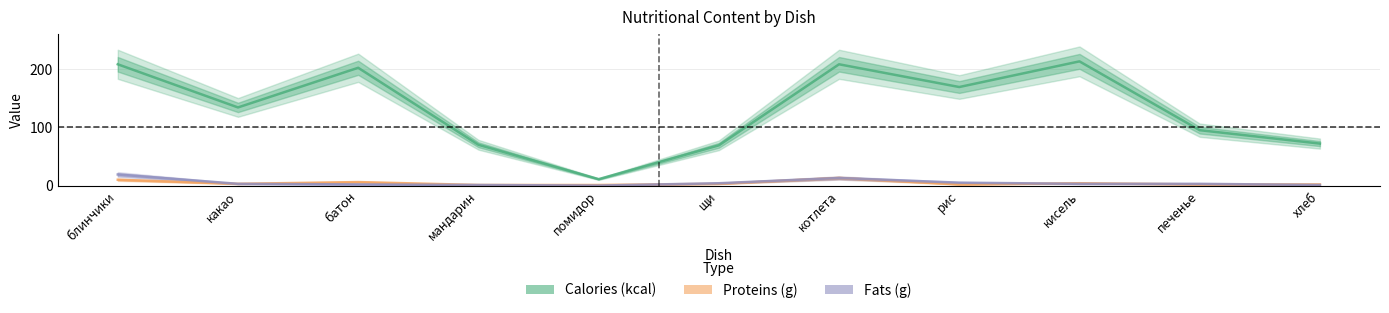

What position from the right is хлеб?

1